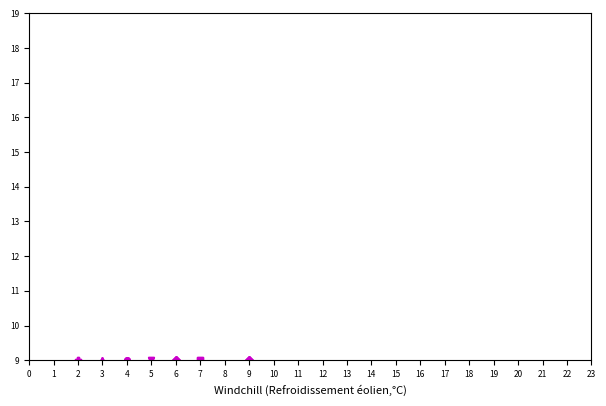

Count the number of data series in this chart.

6